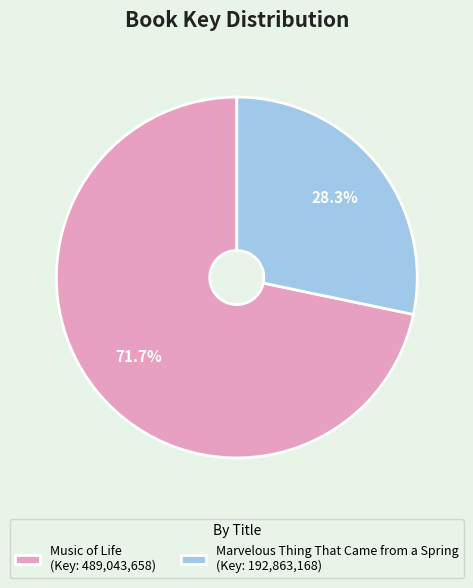

Does Music of Life account for over 50% of the chart?

Yes